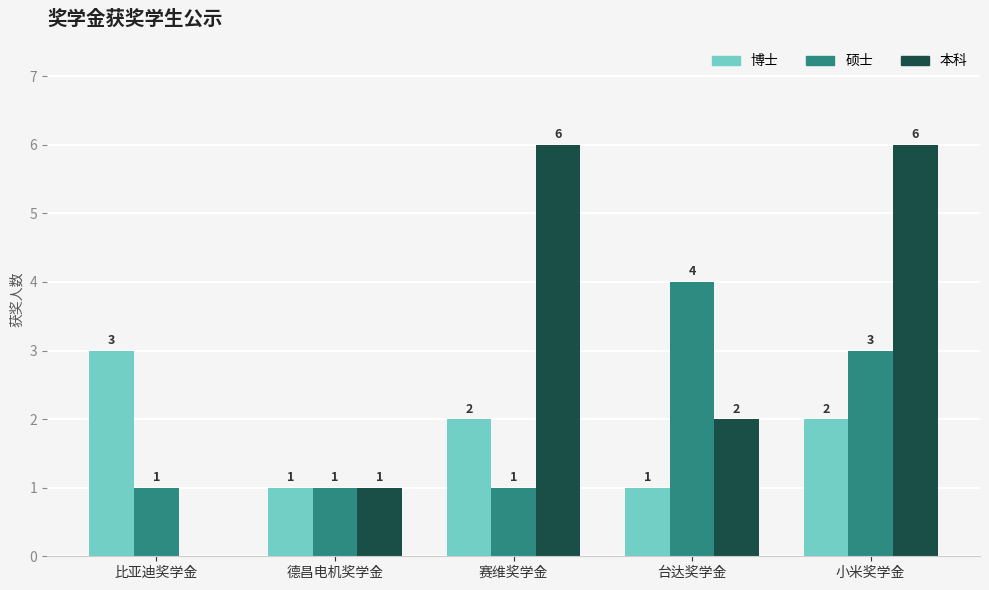

What is the highest value of the 博士 series?

3